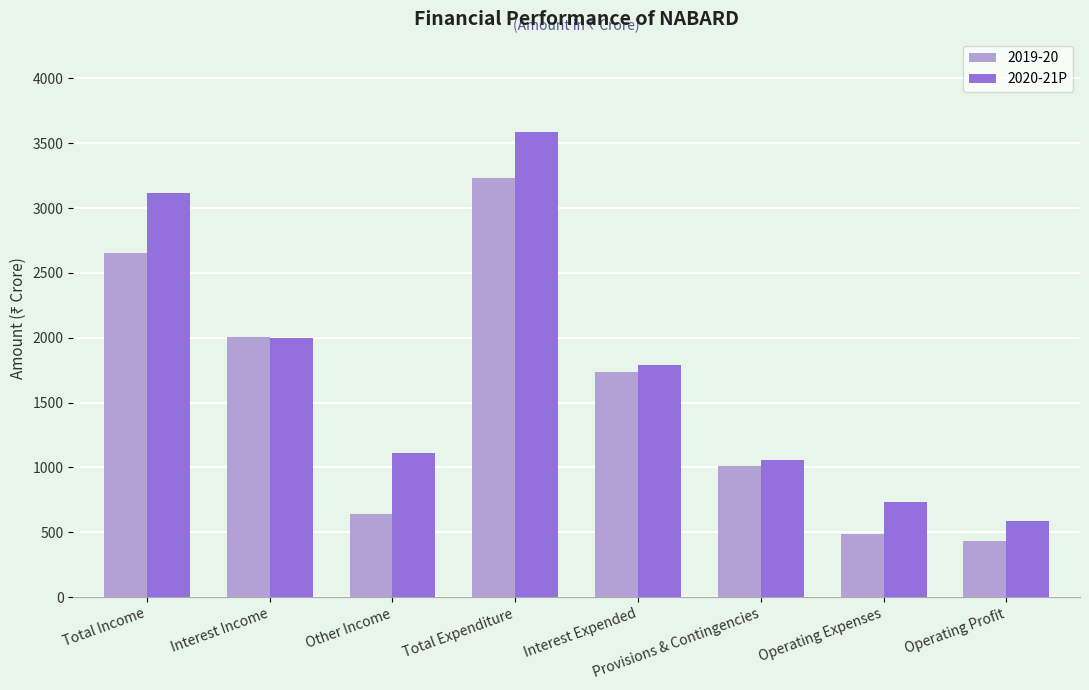

At how many categories does at least one series exceed 1311?

4